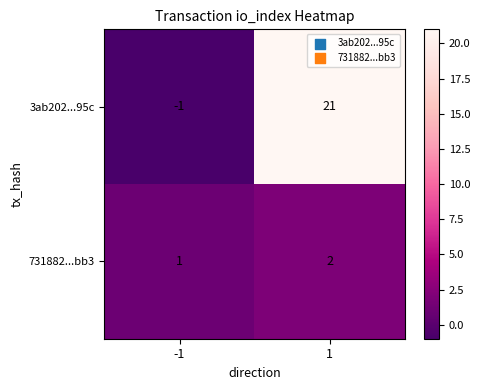

Which series has the largest total across all categories?

3ab202...95c